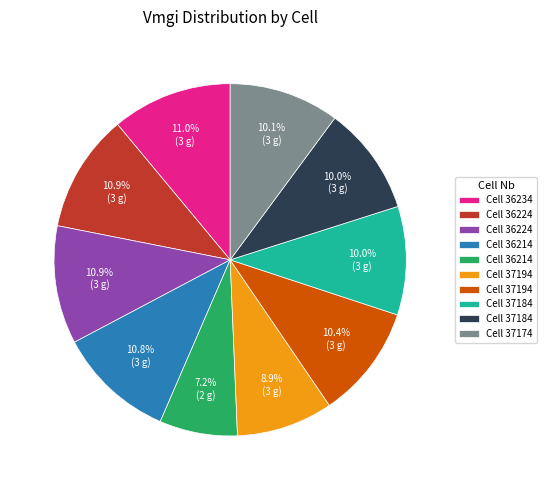

Is there any slice that represents more than half of the pie?

No